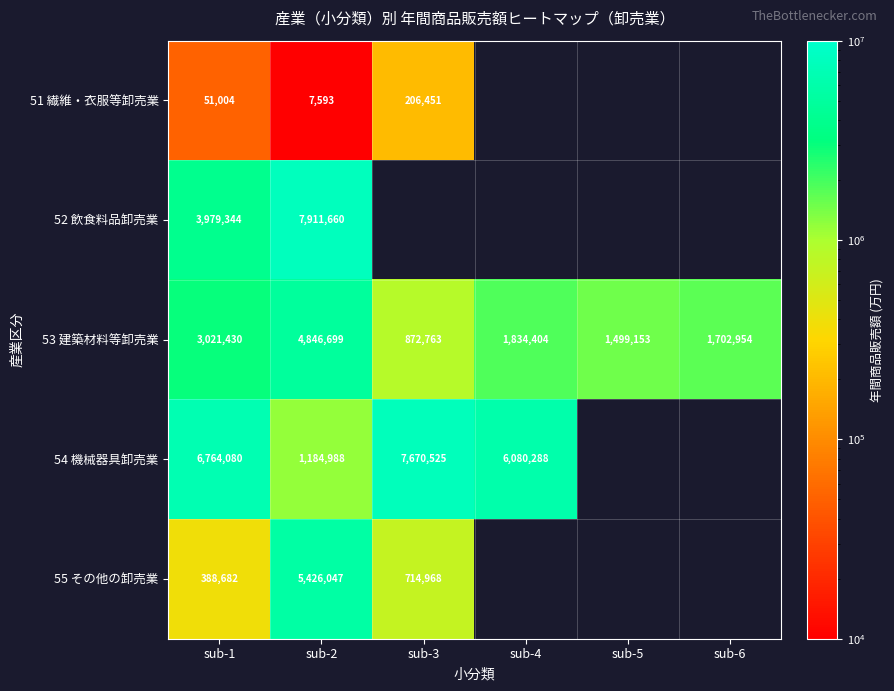

Is it true that 53 建築材料等卸売業 equals 747757.1 at sub-6?

False